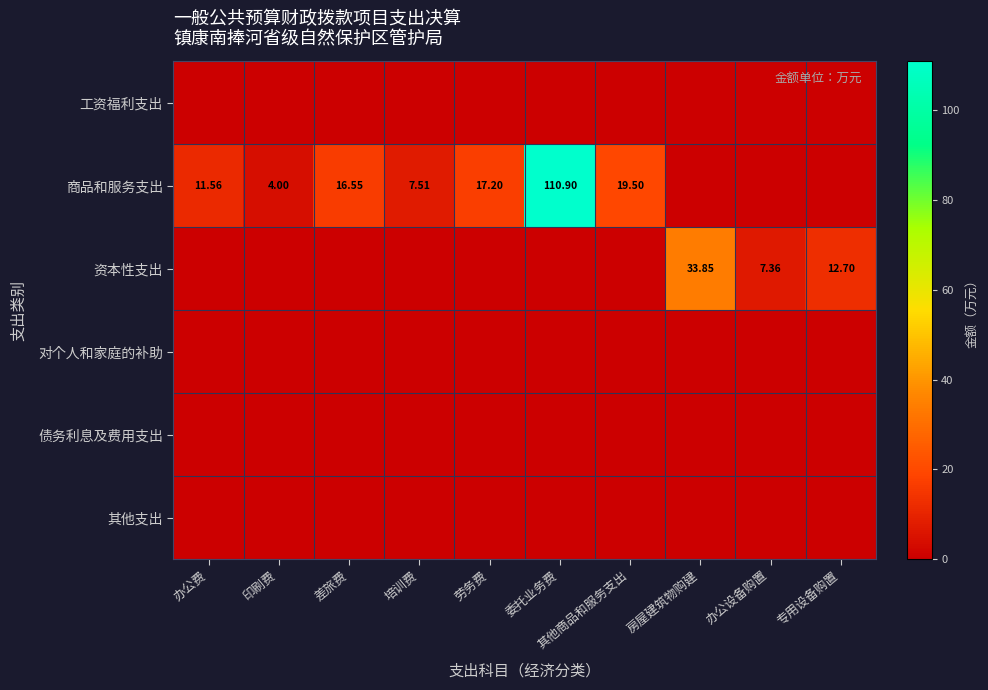

What value does the 商品和服务支出 series have at 劳务费?

17.2